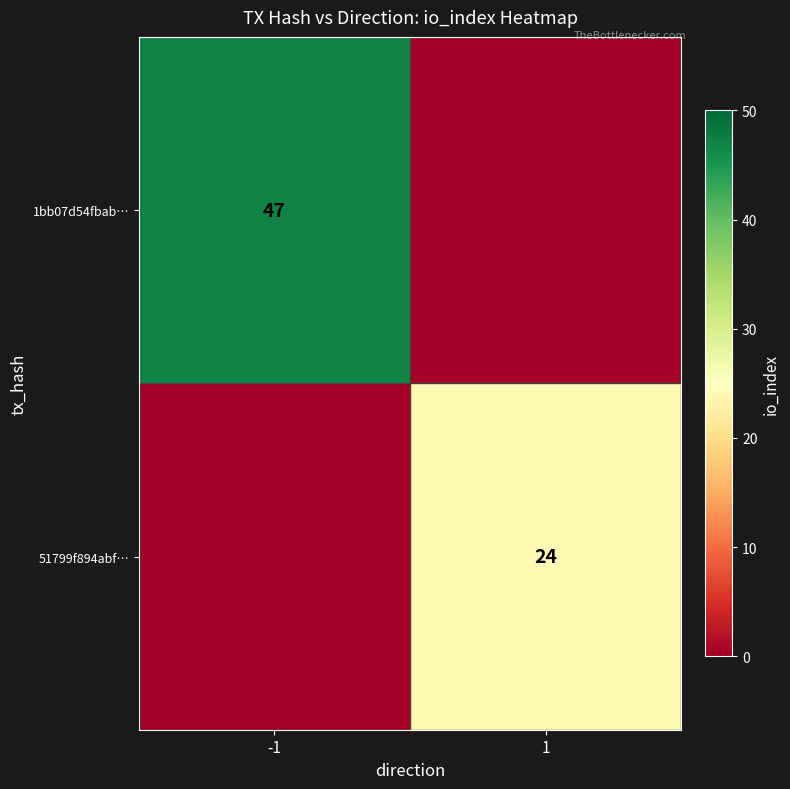

True or false: 1bb07d54fbab… has a value of 33 at -1.

False